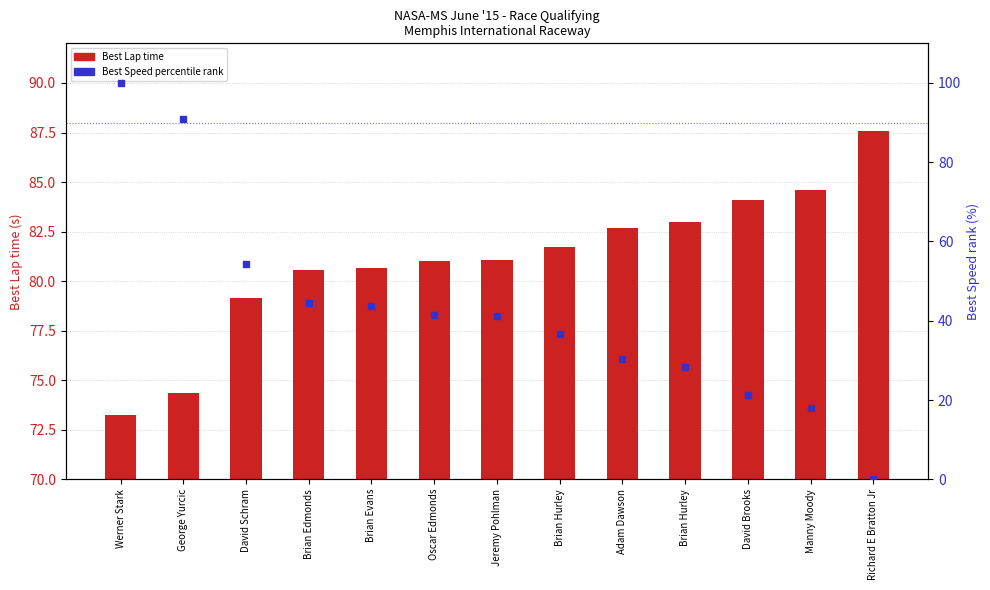

Is the value of Best Speed percentile at David Brooks greater than the value of Best Lap time at Brian Evans?

No